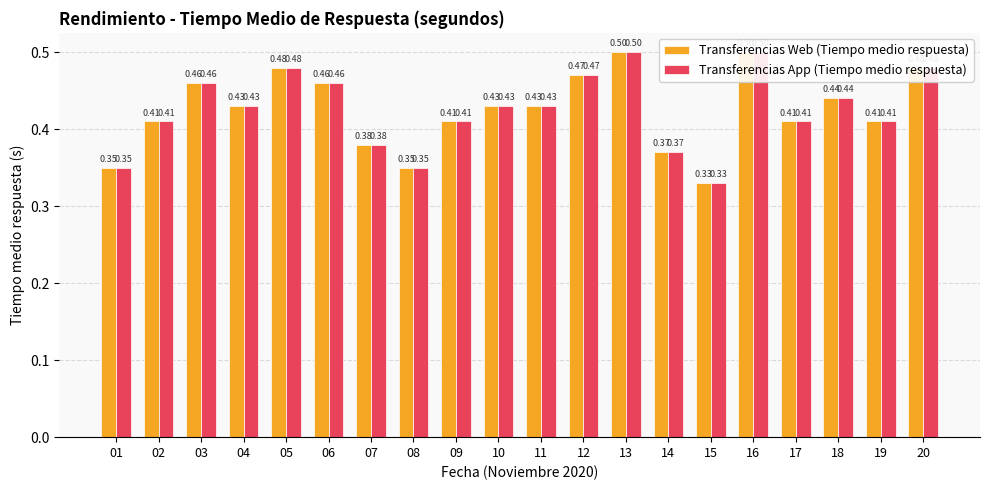

At which category is the sum across all series the highest?

13